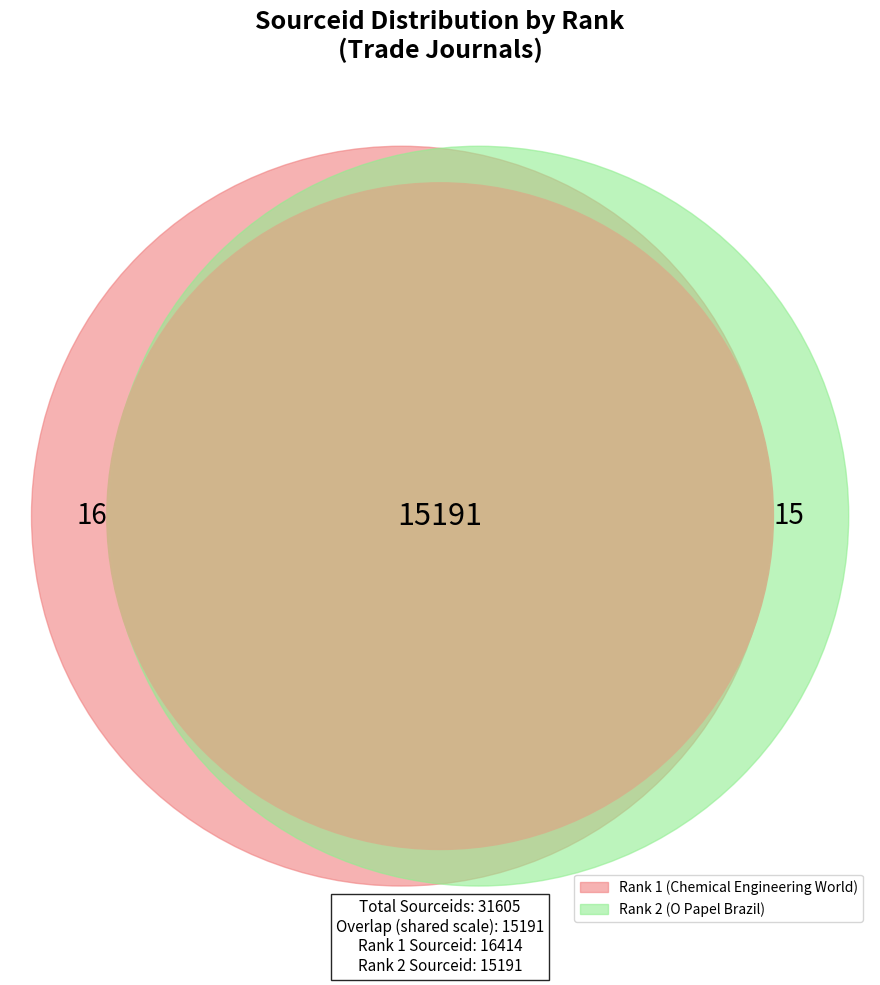

Which has a higher value, 1 or 2?

1